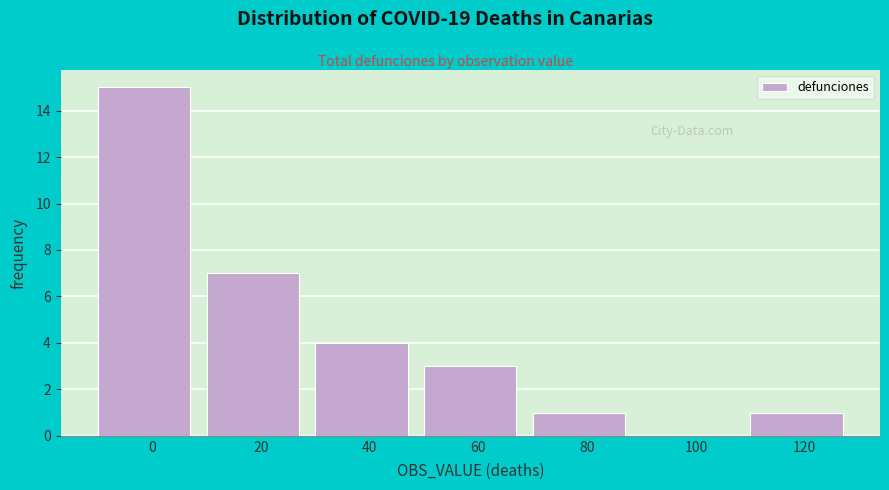

Reading right to left, list all the values displayed in this chart.

120=1	100=0	80=1	60=3	40=4	20=7	0=15